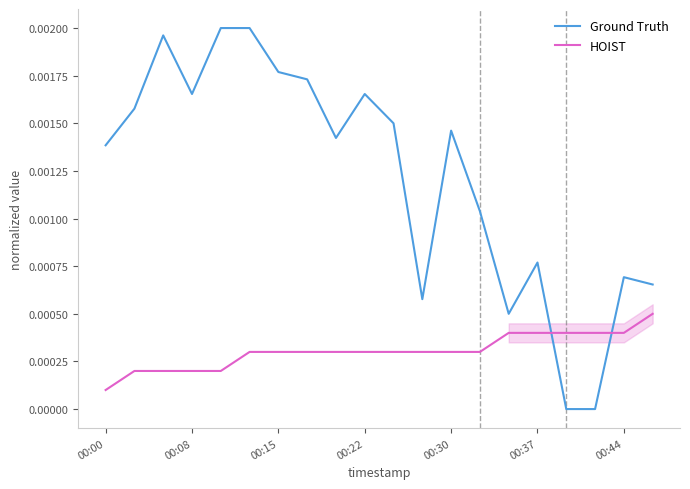

How many intersections are there between HOIST and Ground Truth?

2